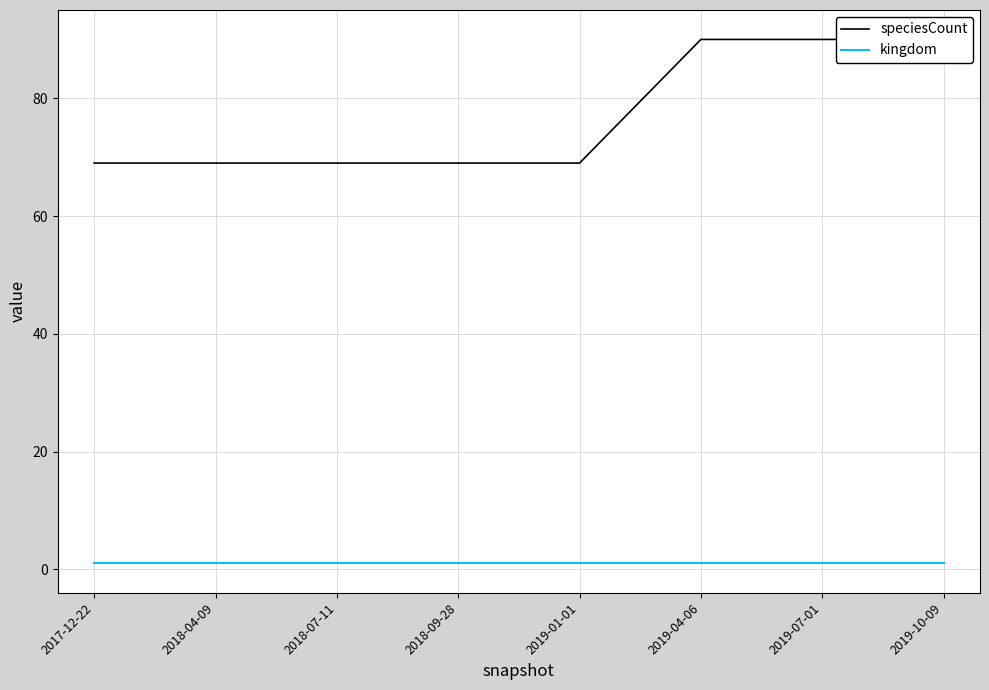

What is the label of the 6th point from the right?

2018-07-11